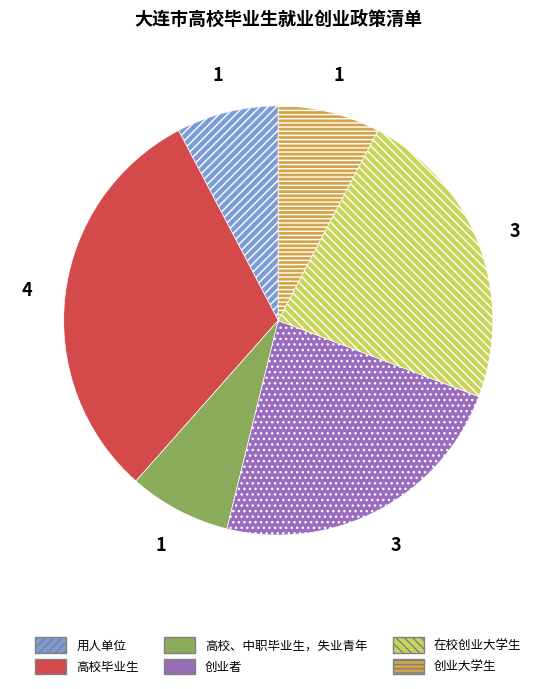

Between 高校毕业生 and 用人单位, which is larger?

高校毕业生